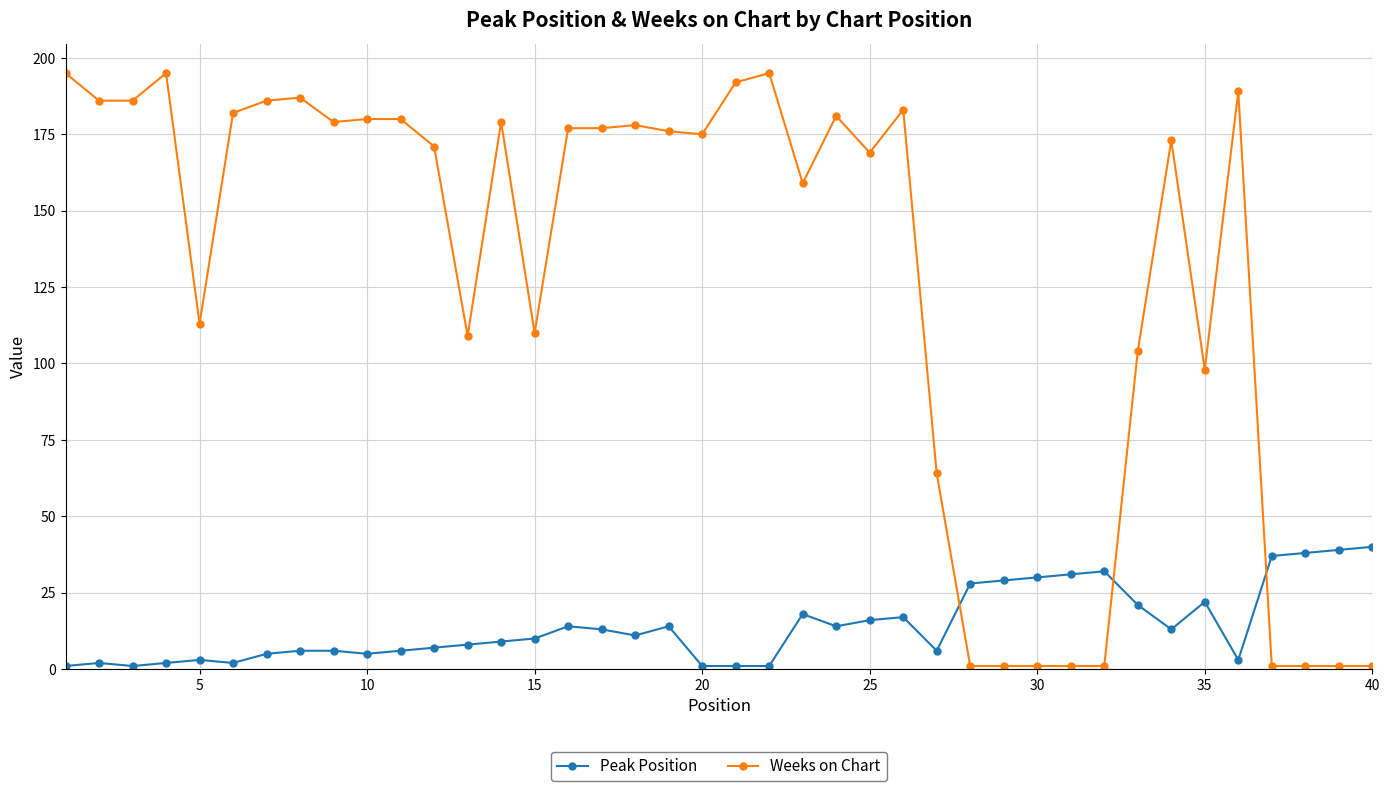

Which series has the largest total across all categories?

Weeks on Chart